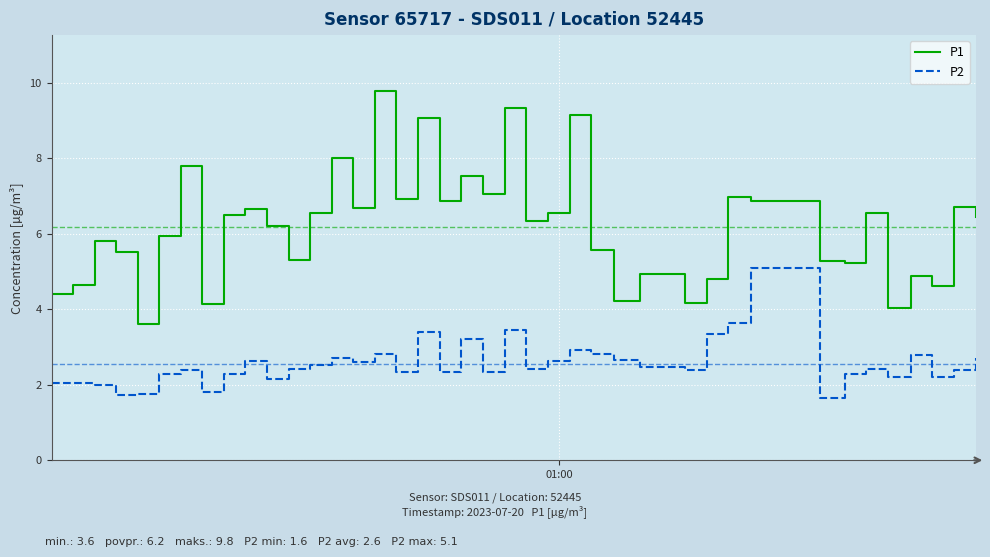

What is the highest value of the P1 series?

9.8